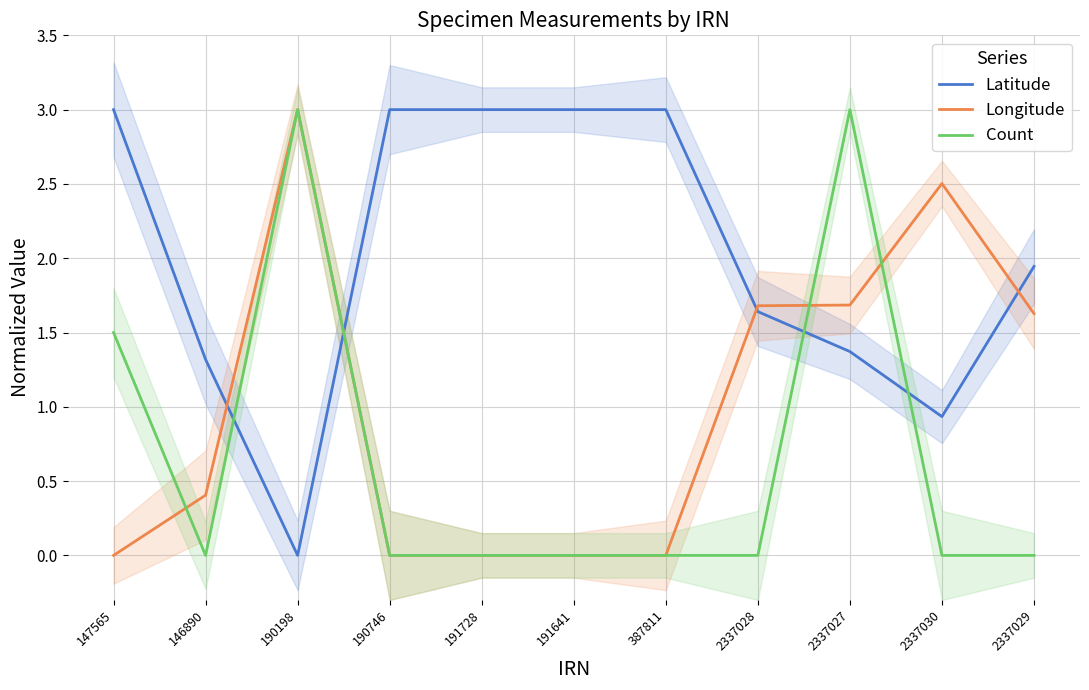

Which series has the largest total across all categories?

Latitude